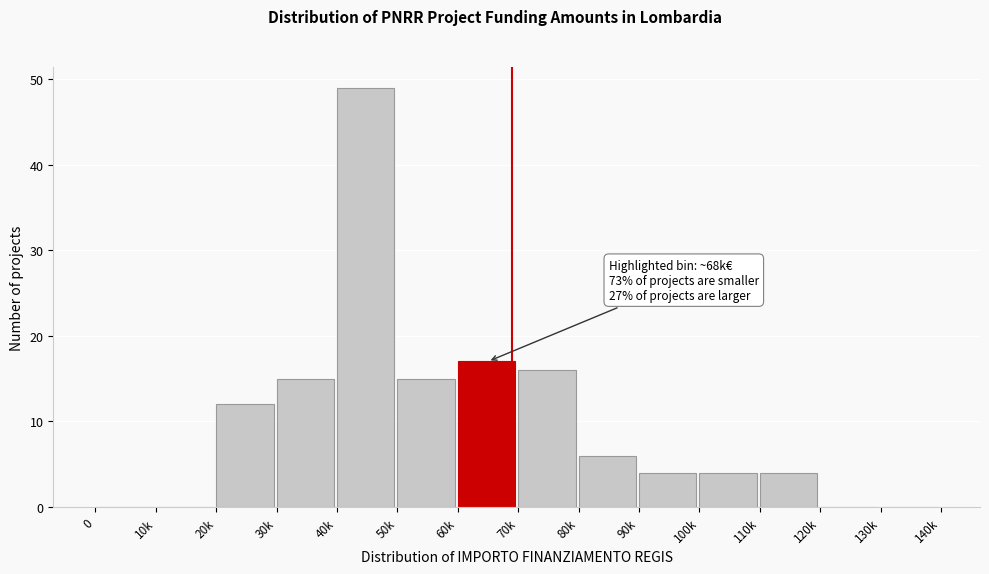

Reading right to left, what are all the values shown in this chart?

130k=0	120k=0	110k=4	100k=4	90k=4	80k=6	70k=16	60k=17	50k=15	40k=49	30k=15	20k=12	10k=0	0=0